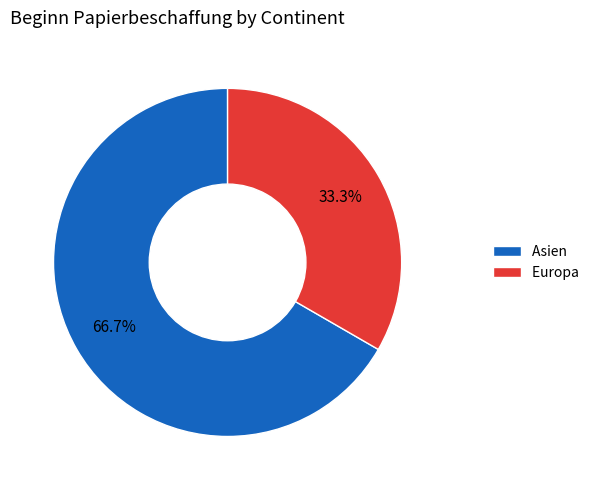

What is the ratio of the value at Europa to the value at Asien?

0.5